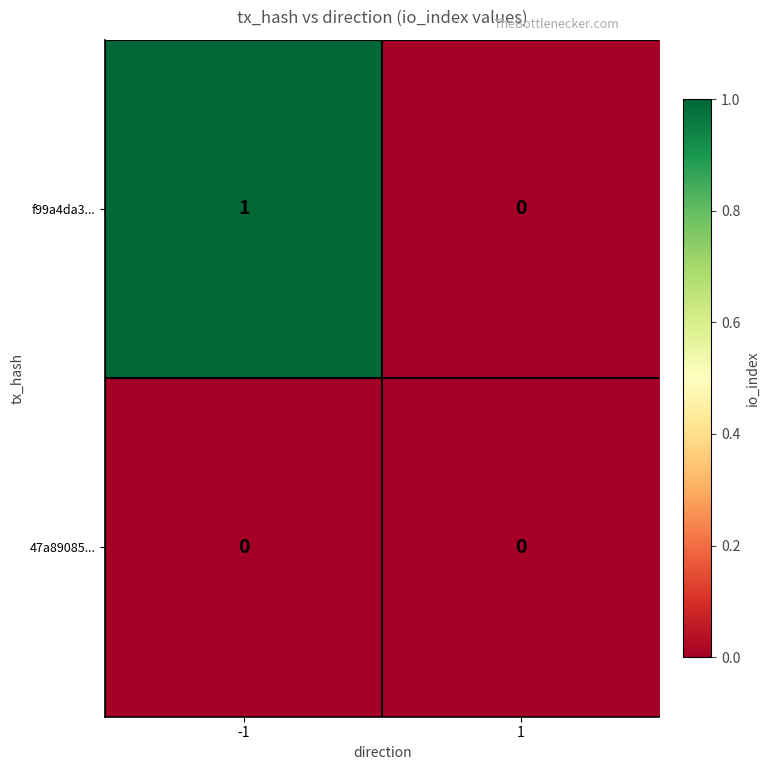

Which series has the largest total across all categories?

f99a4da3...